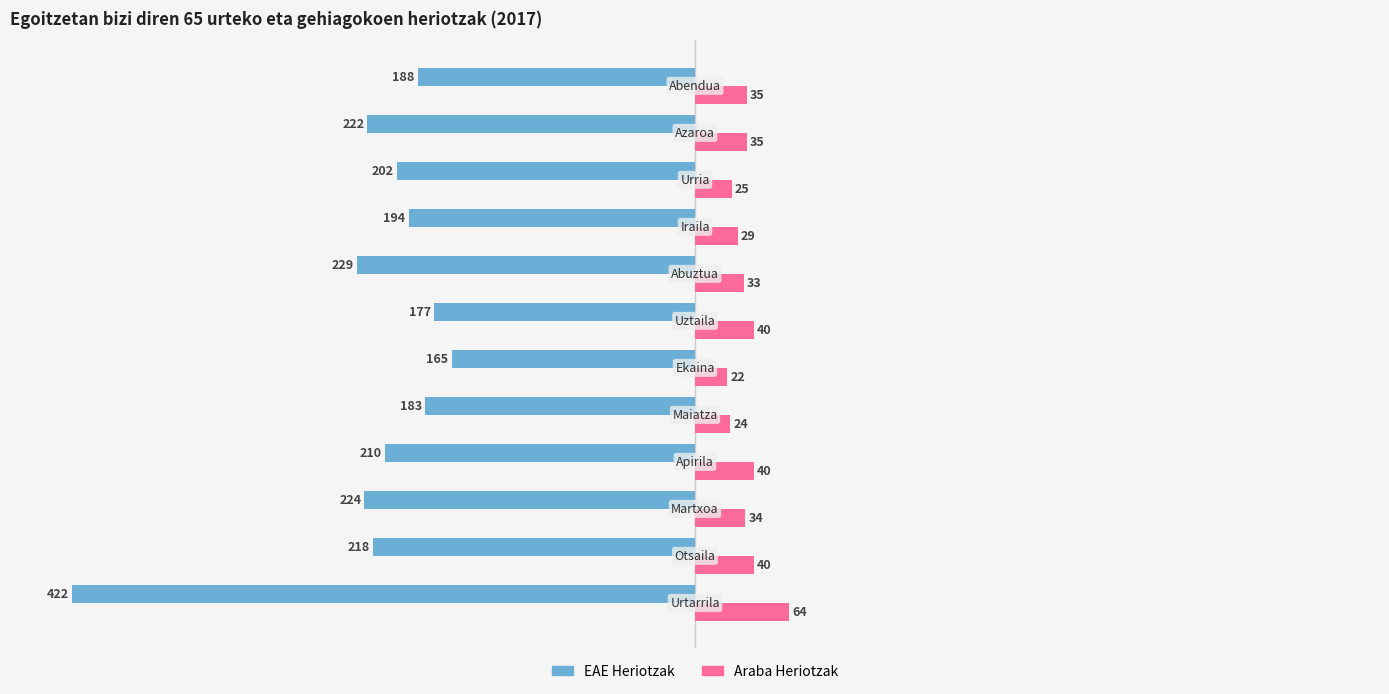

What are all the series names shown in the legend?

EAE Heriotzak, Araba Heriotzak